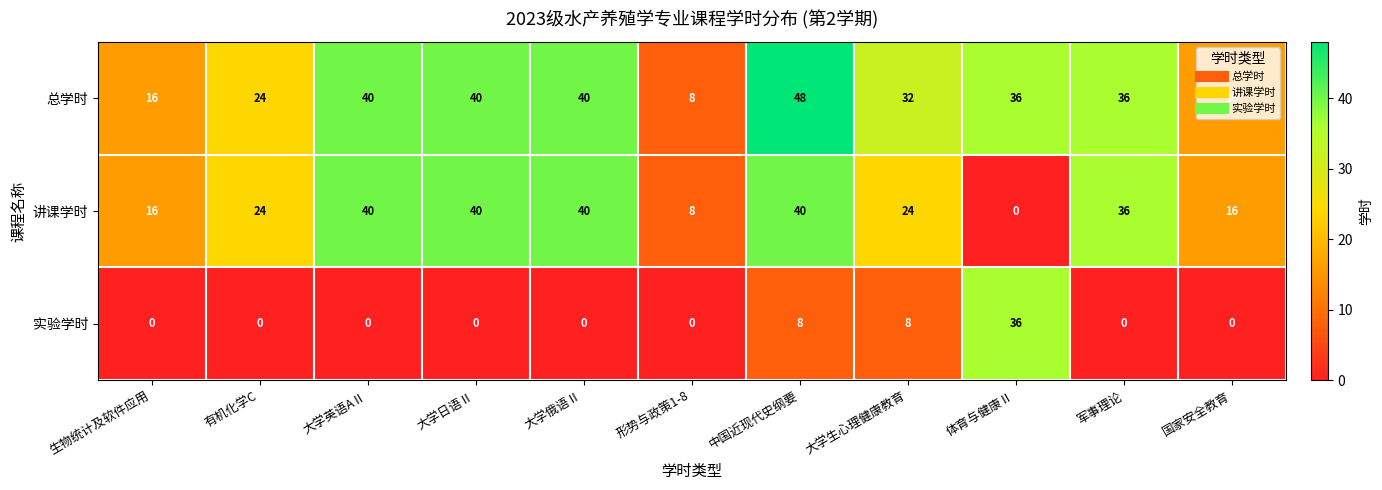

At how many categories does at least one series exceed 3?

11